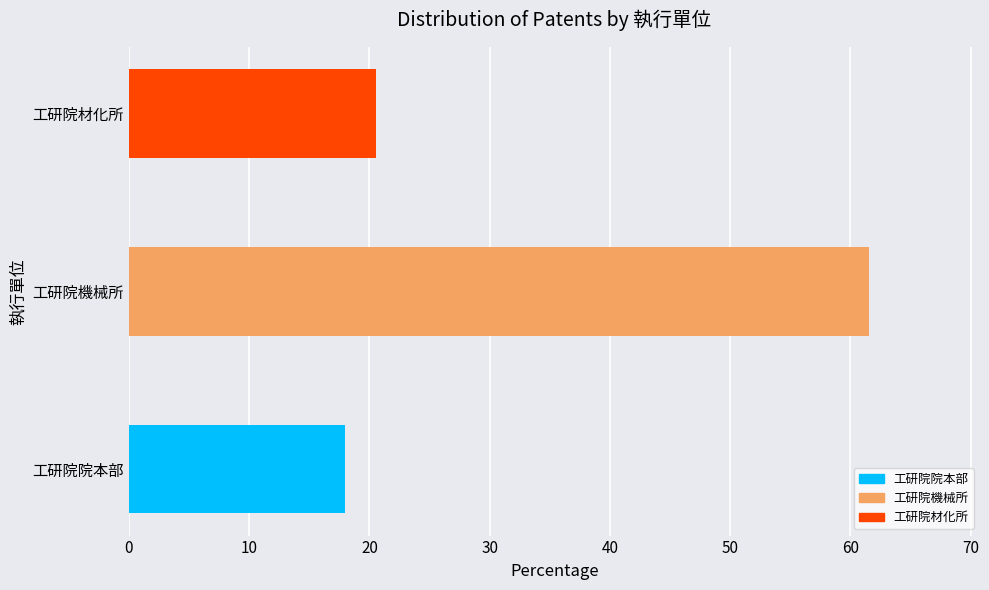

Count the number of categories in the chart.

3